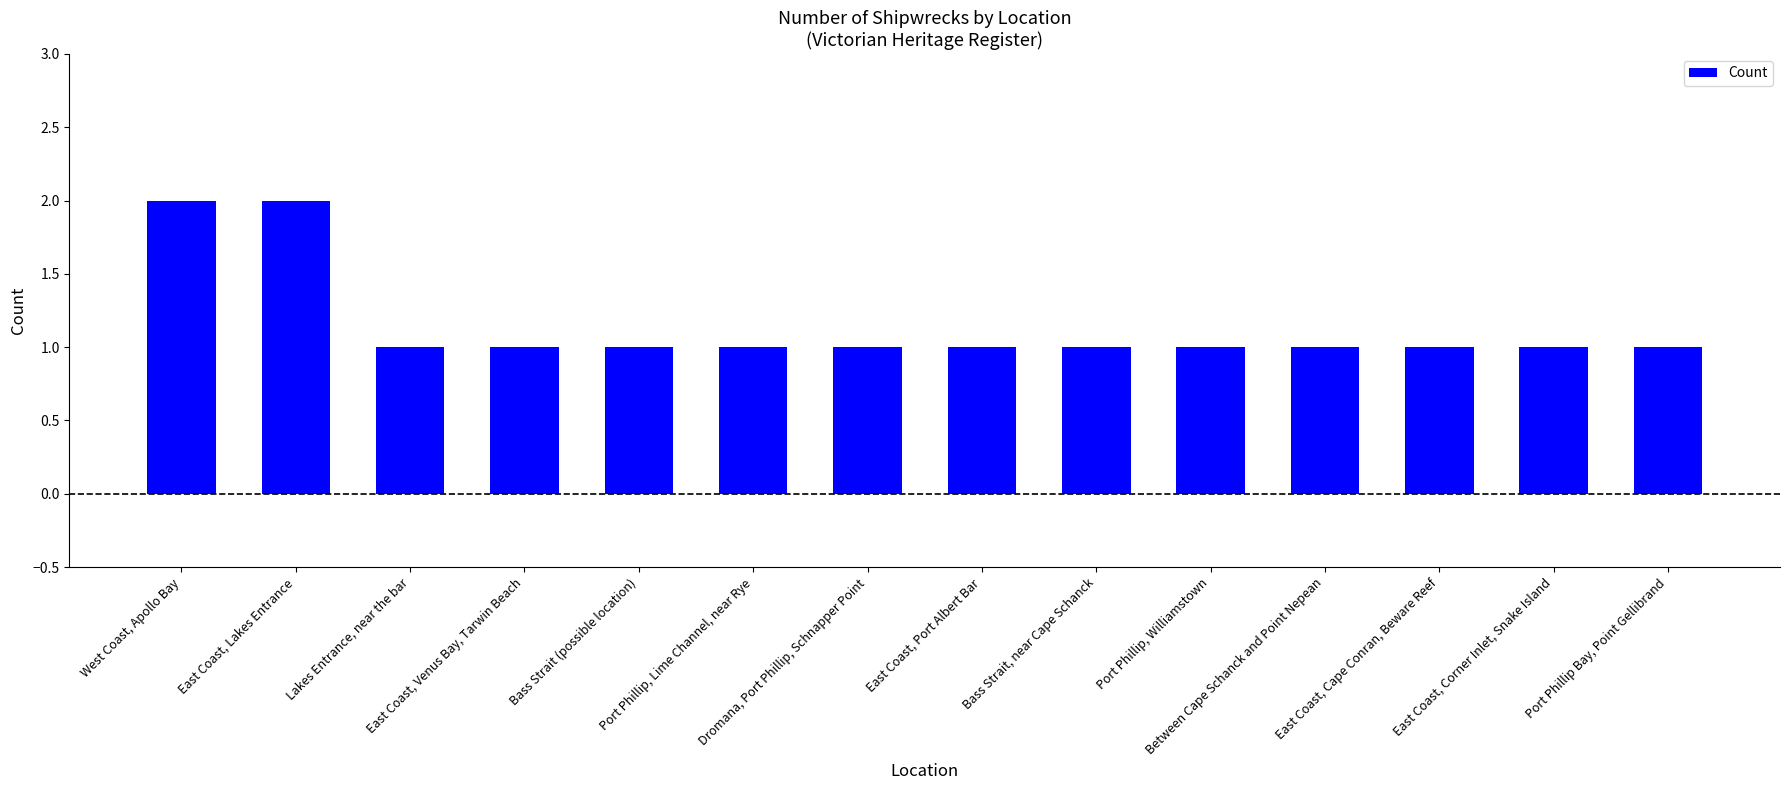

What is the label of the 9th bar from the right?

Port Phillip, Lime Channel, near Rye